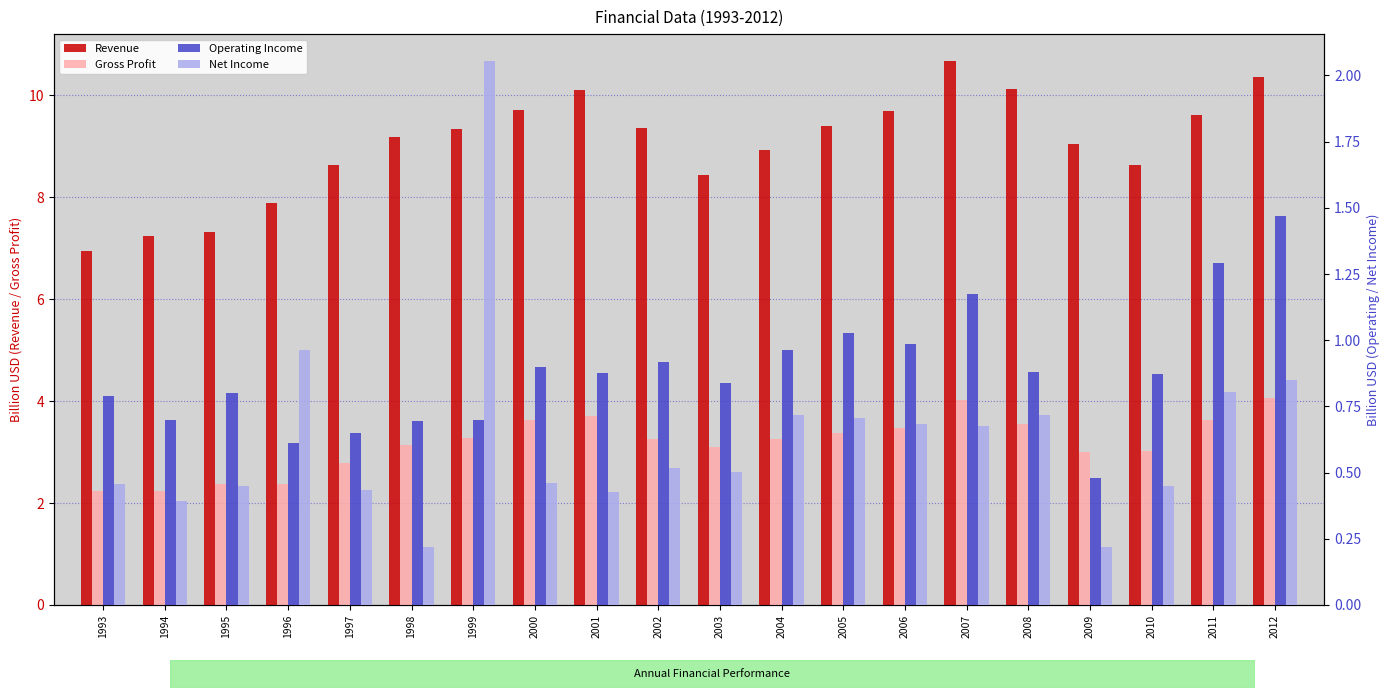

At which category is the sum across all series the highest?

2012